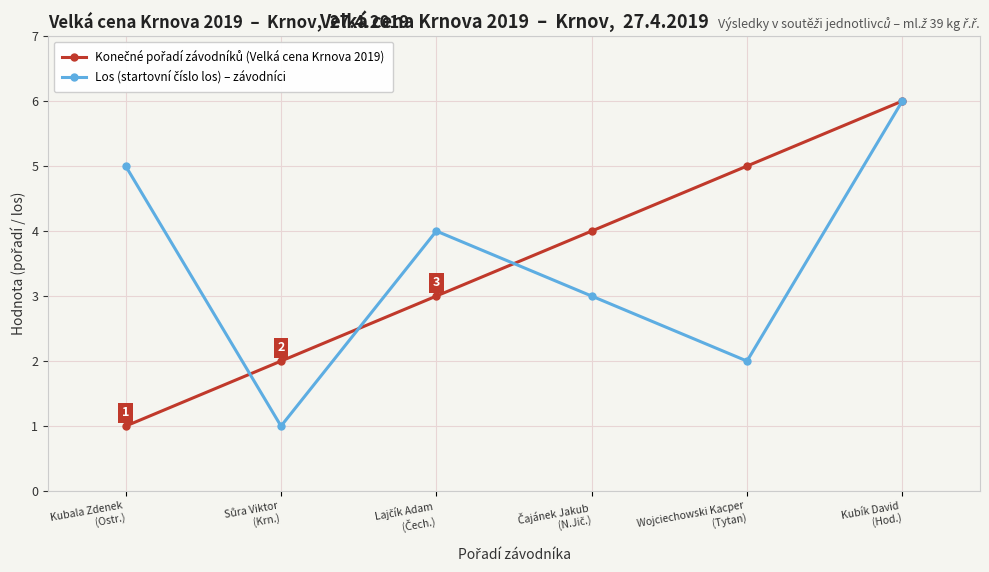

What position from the left is Wojciechowski Kacper
(Tytan)?

5